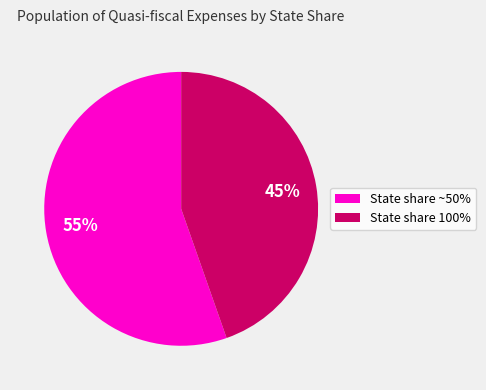

Which slice represents more than half of the pie?

State share ~50%